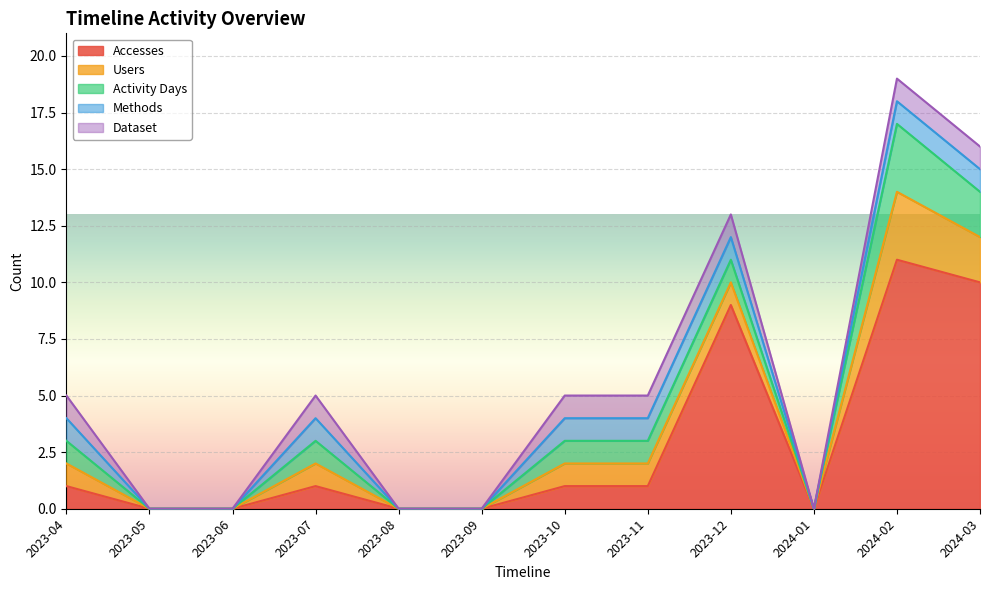

Which series has the largest total across all categories?

Accesses